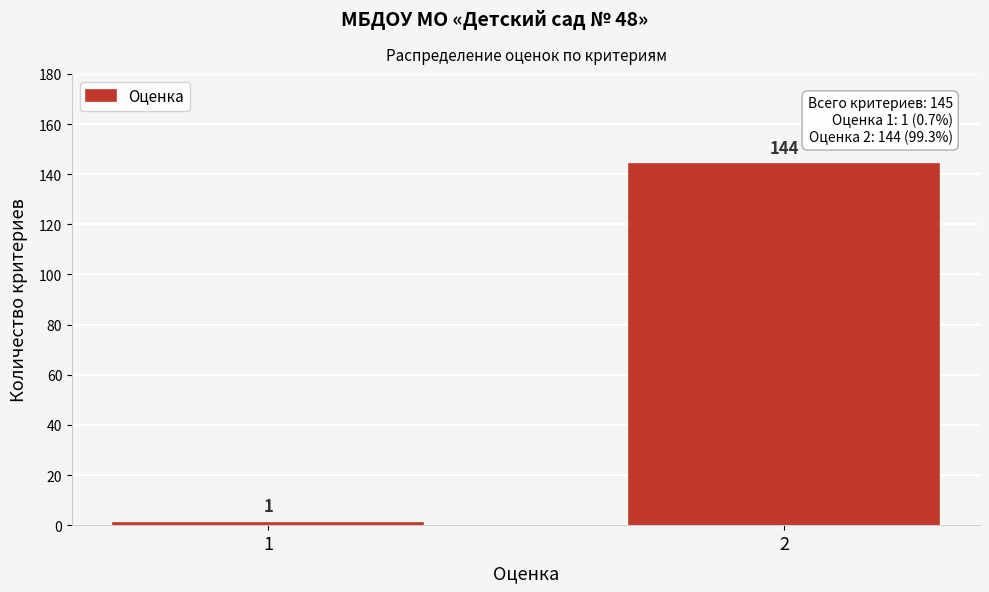

Reading left to right, transcribe all the data shown in this chart.

1=1	2=144